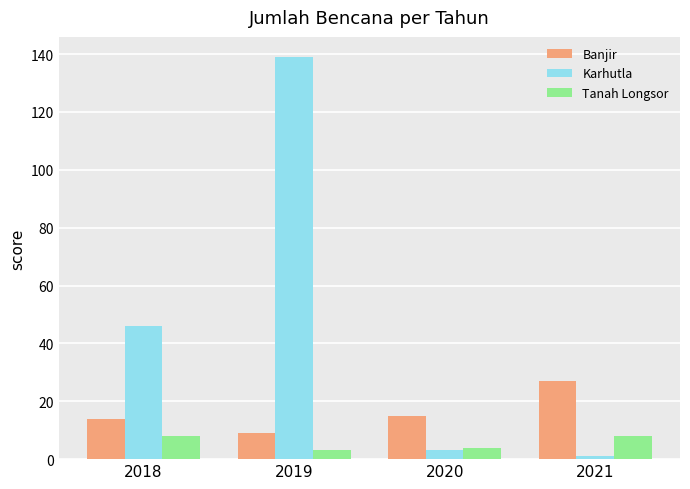

Is the value of Banjir at 2019 greater than the value of Karhutla at 2020?

Yes